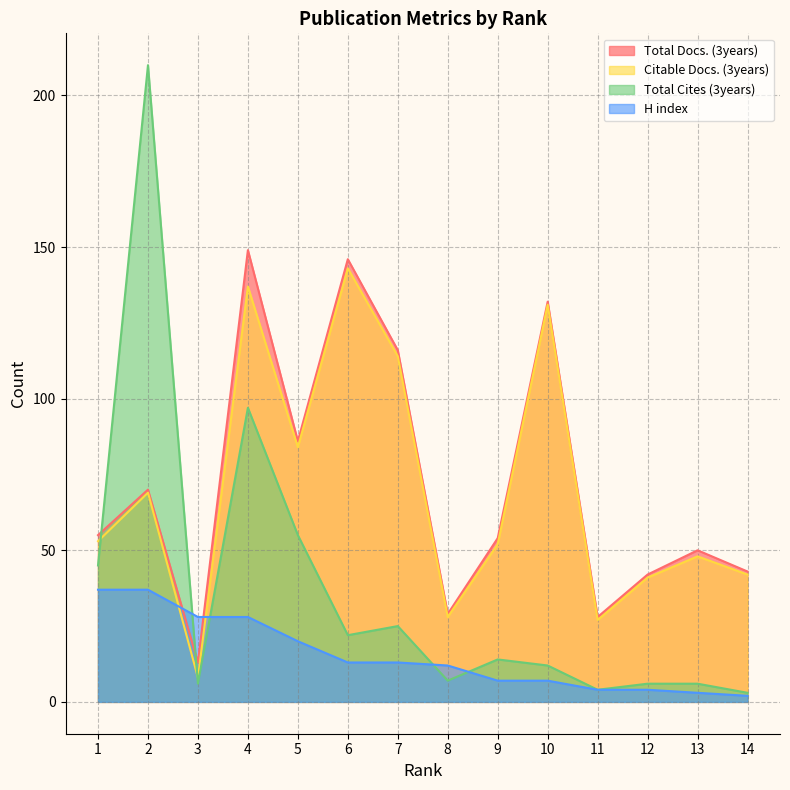

At which category does the chart reach its peak across all series?

2